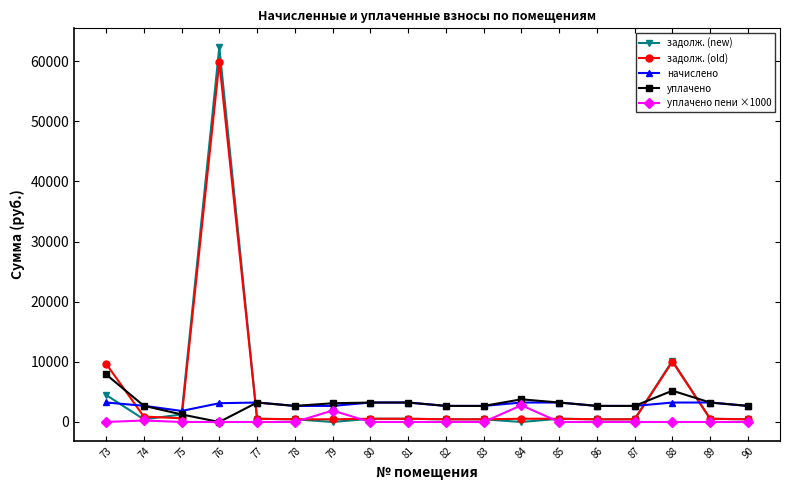

In начислено, how many points are higher than both neighbors (excluding endpoints)?

4